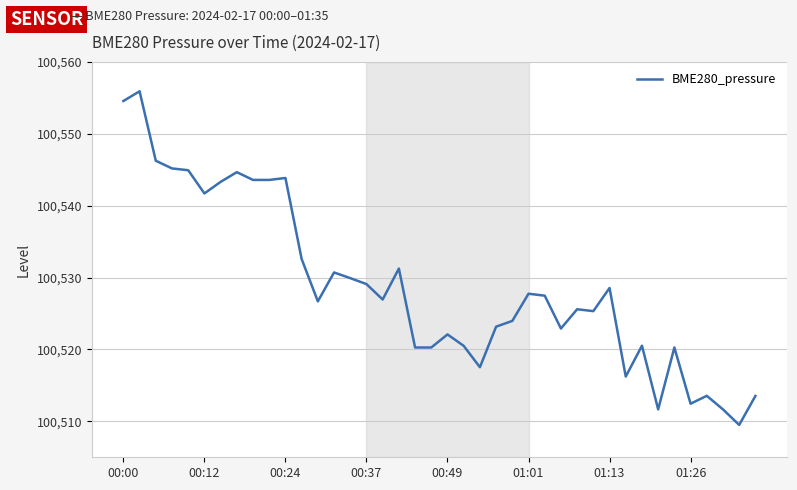

Count the number of categories in the chart.

40